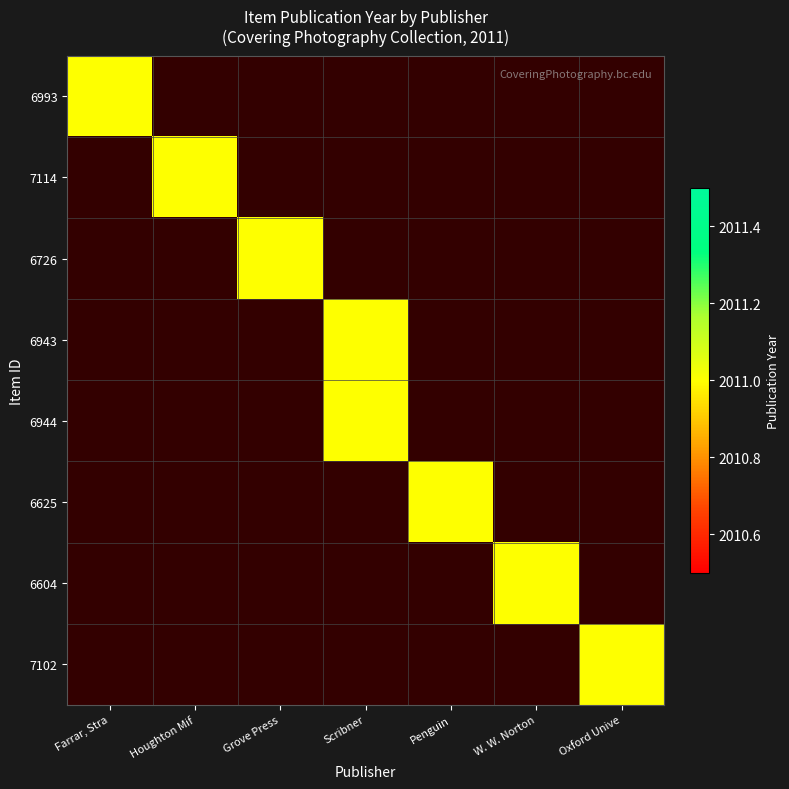

At Houghton Mif, list the series in order from smallest to largest.

6993, 6726, 6943, 6944, 6625, 6604, 7102, 7114